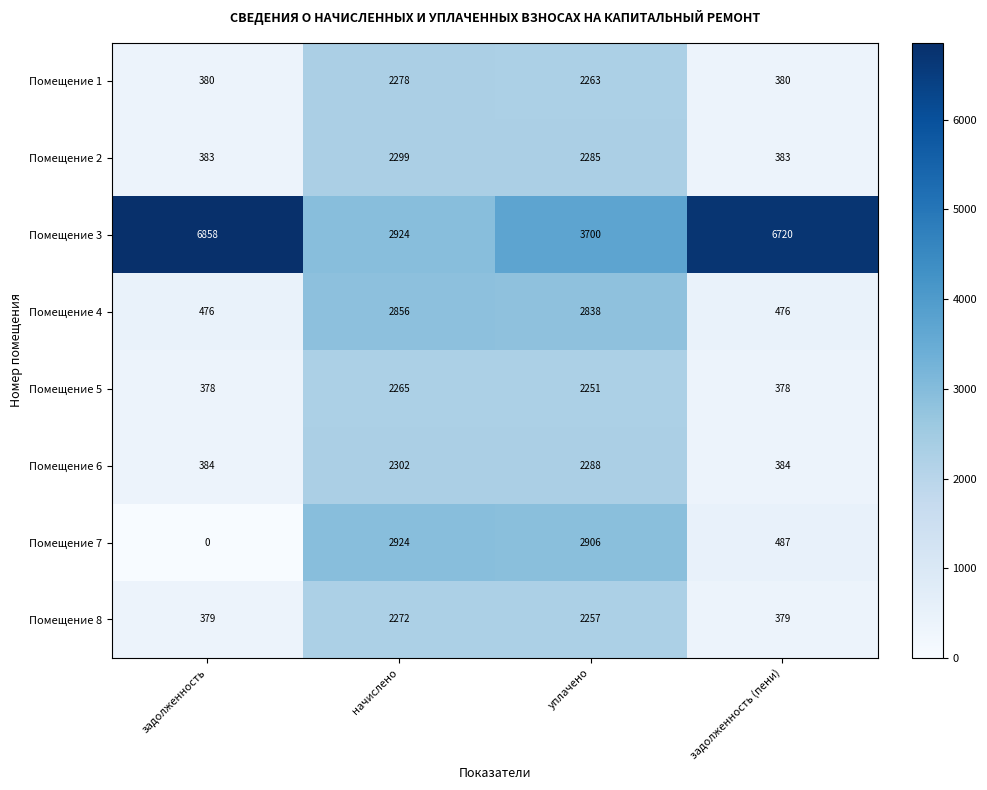

Which series changed the most between начислено and задолженность (пени)?

Помещение 3